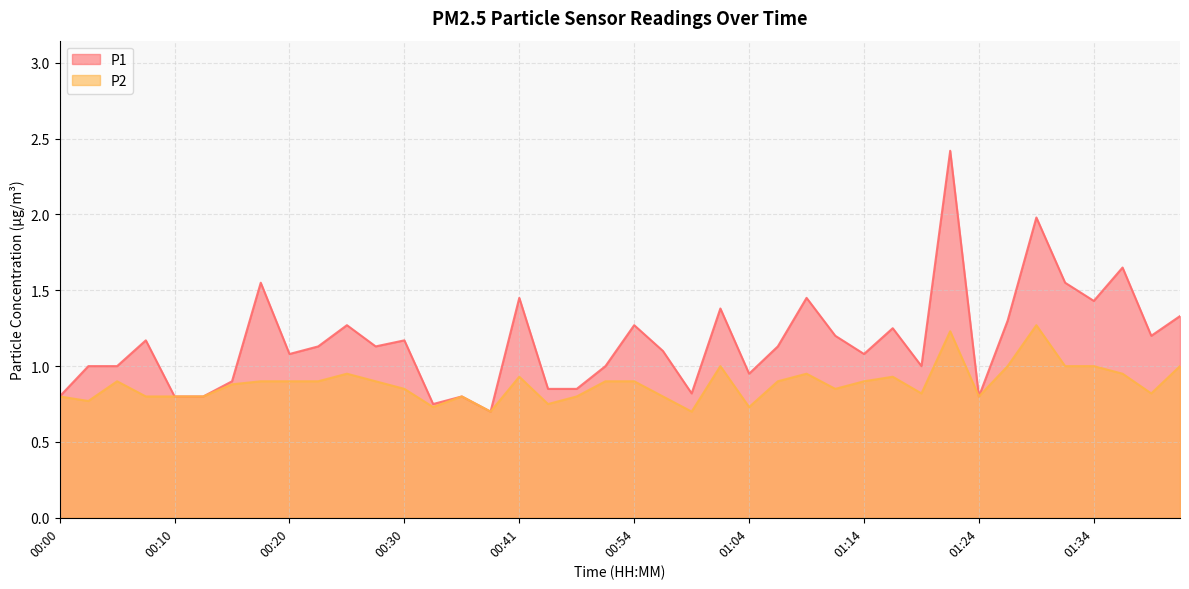

What is the sum of all P1 values?

46.5